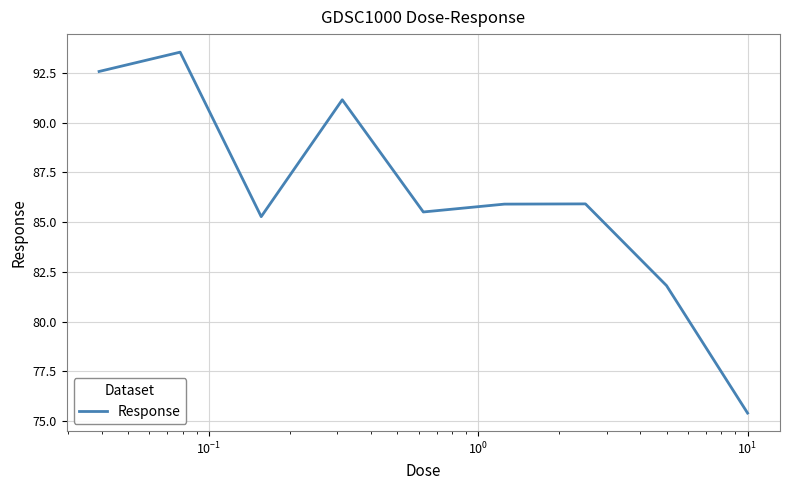

What is the minimum value shown in the chart?

75.4